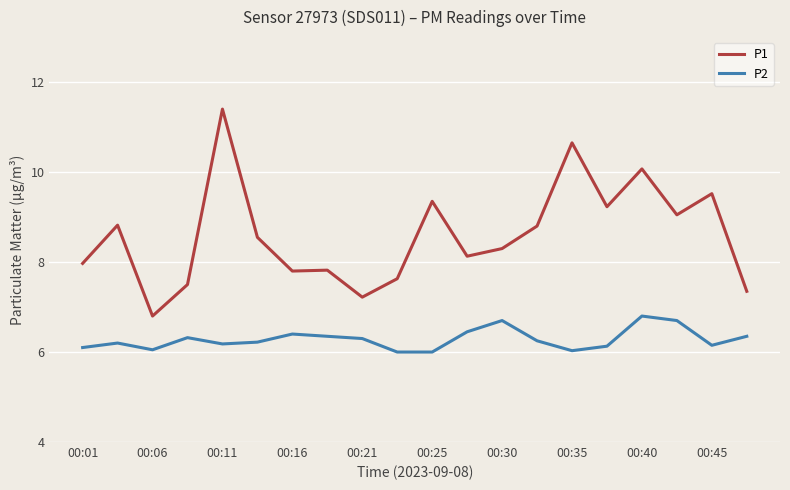

What is the smallest value displayed?

6.0